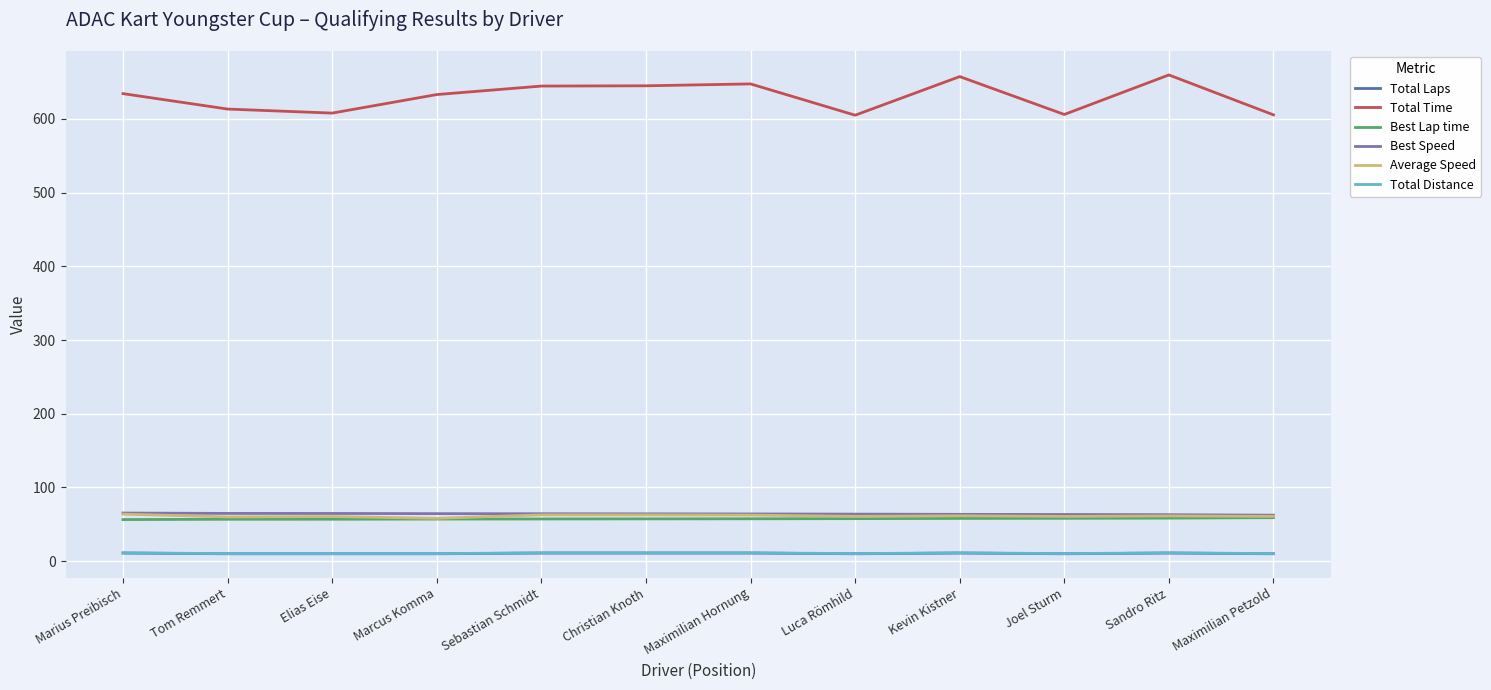

What is the difference between the Average Speed values at Christian Knoth and Sandro Ritz?

1.4